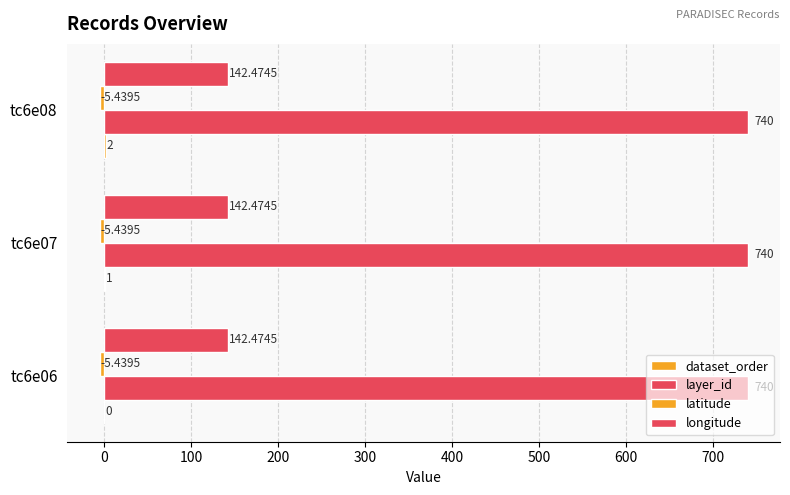

How many categories are shown in the chart?

3